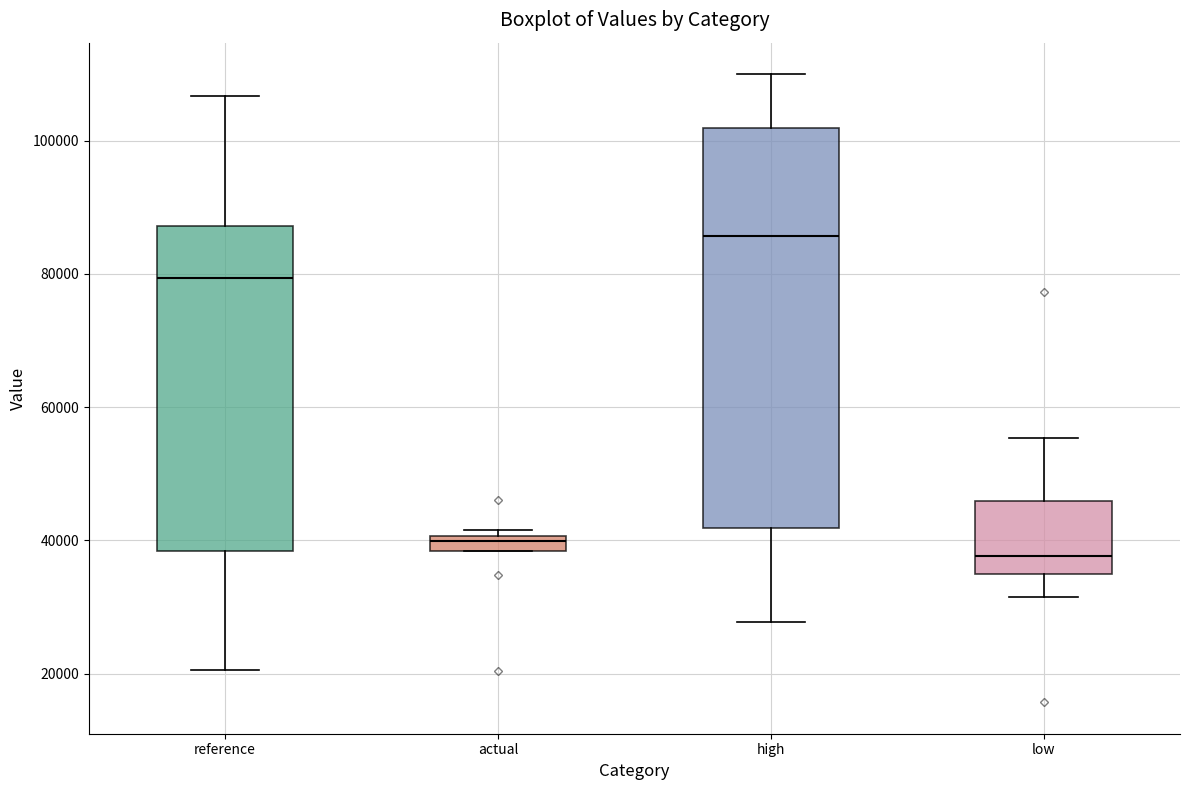

Which box's median line is the highest?

high